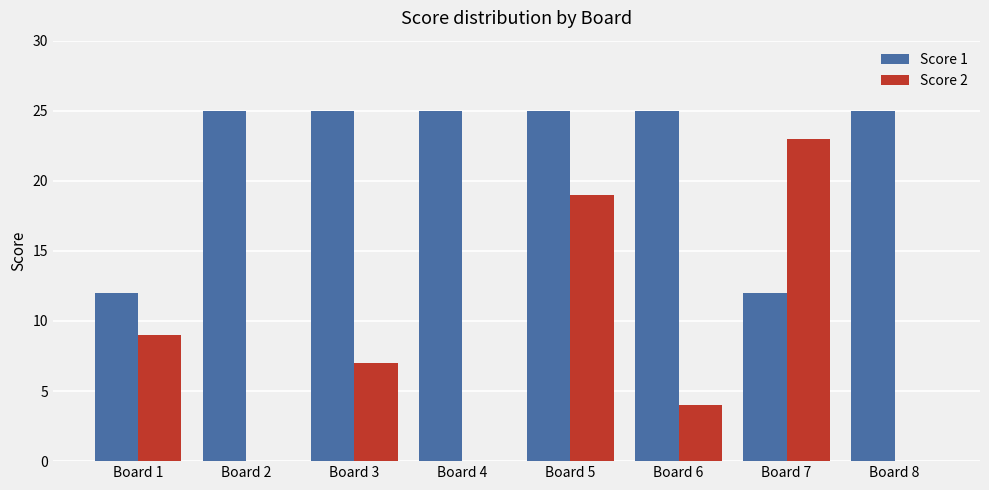

Reading left to right, transcribe all the data shown in this chart.

Score 1: Board 1=12	Board 2=25	Board 3=25	Board 4=25	Board 5=25	Board 6=25	Board 7=12	Board 8=25
Score 2: Board 1=9	Board 2=0	Board 3=7	Board 4=0	Board 5=19	Board 6=4	Board 7=23	Board 8=0